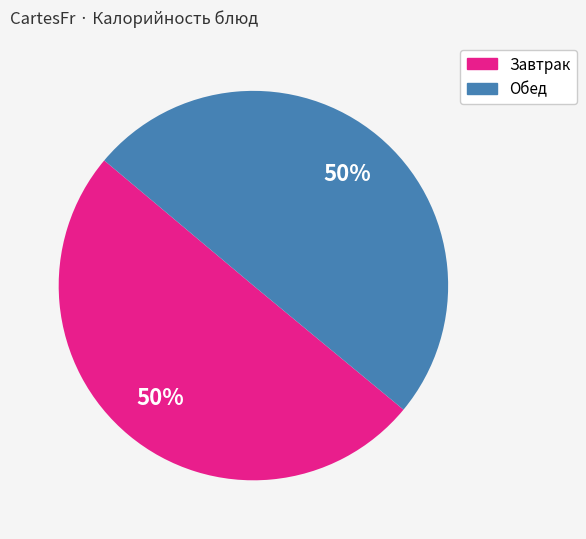

To the nearest percent, what is the average slice percentage?

50%